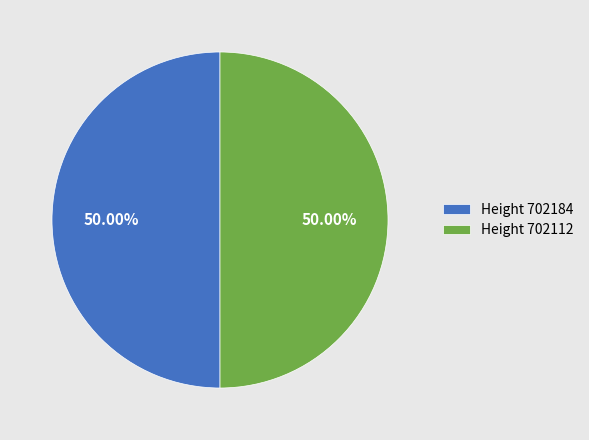

Combined, do Height 702184 and Height 702112 account for over 50%?

Yes